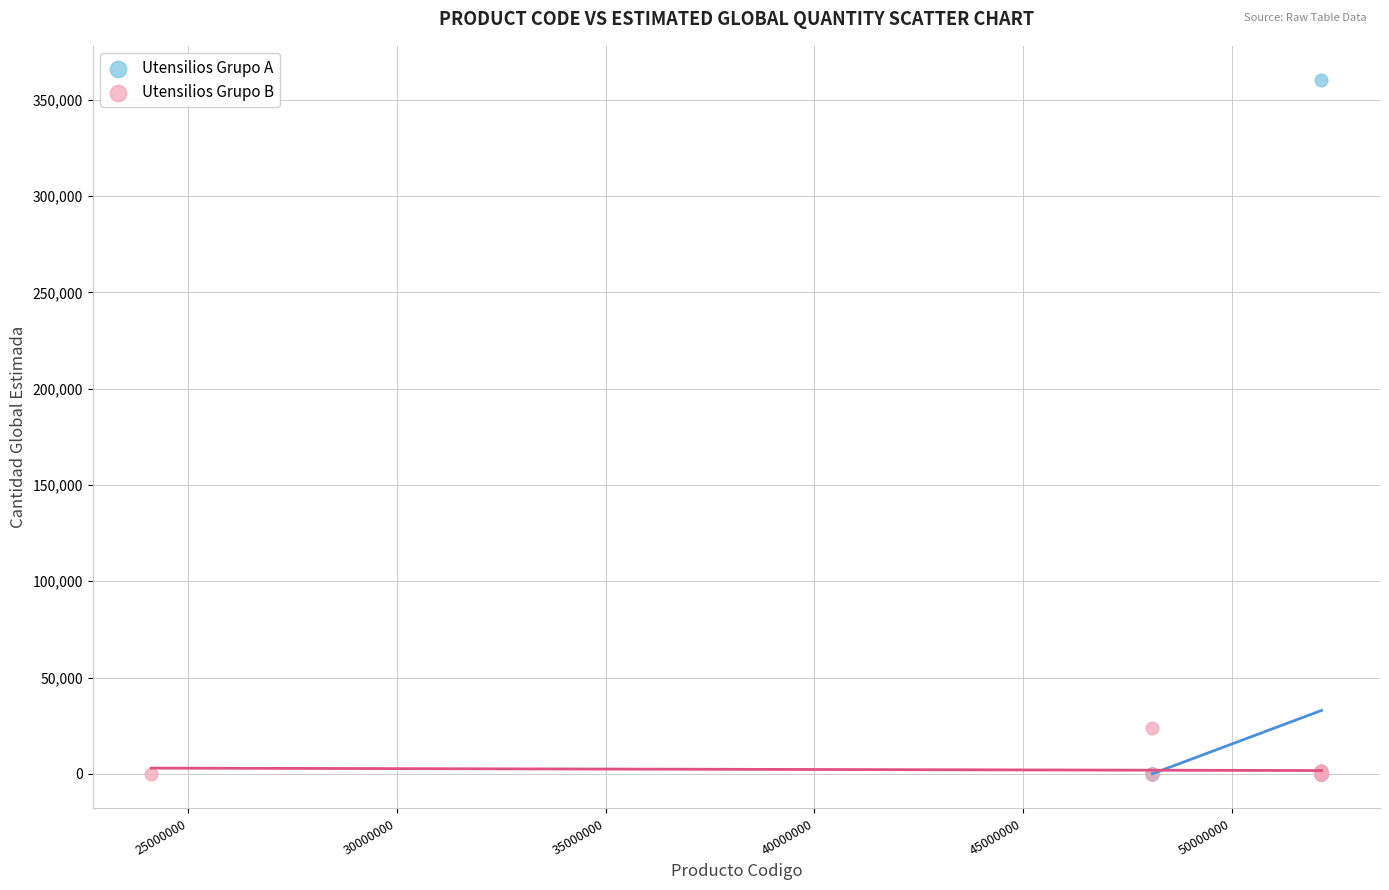

Which series has the widest spread of Y values?

Utensilios Grupo A